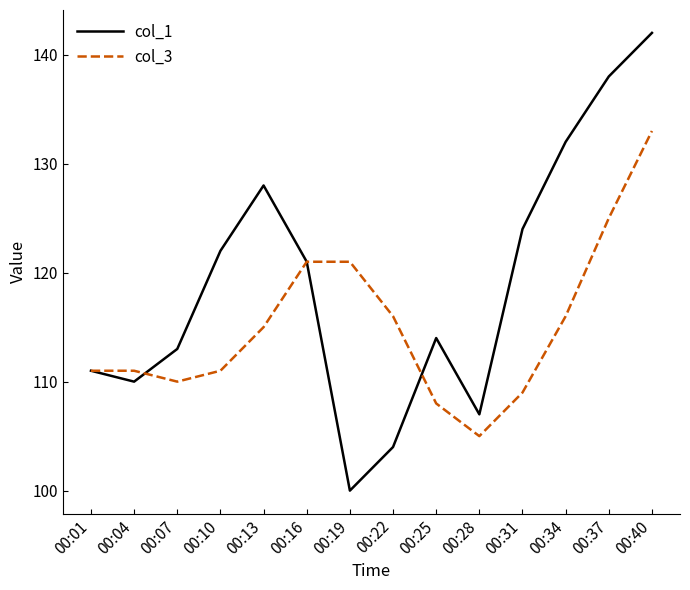

True or false: col_1 and col_3 intersect in this chart.

True